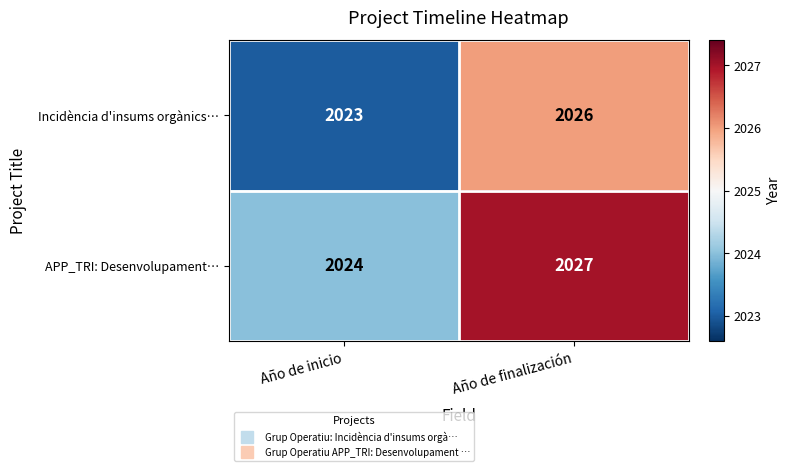

At which label does APP_TRI: Desenvolupament… reach its peak?

Año de finalización